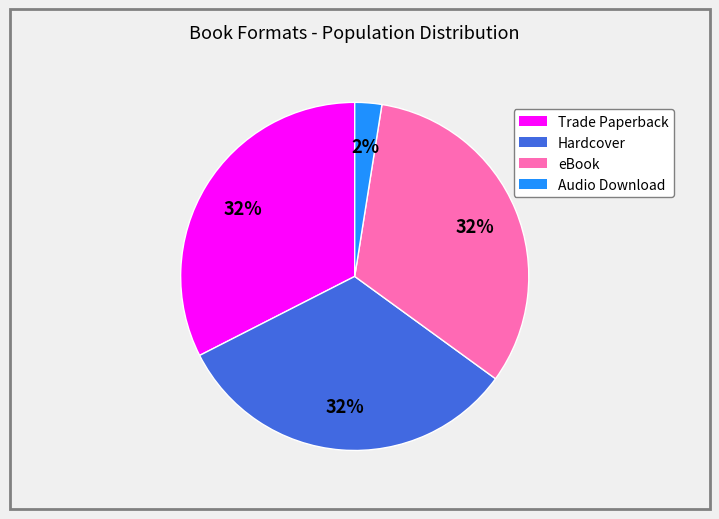

How many segments does this pie chart have?

4